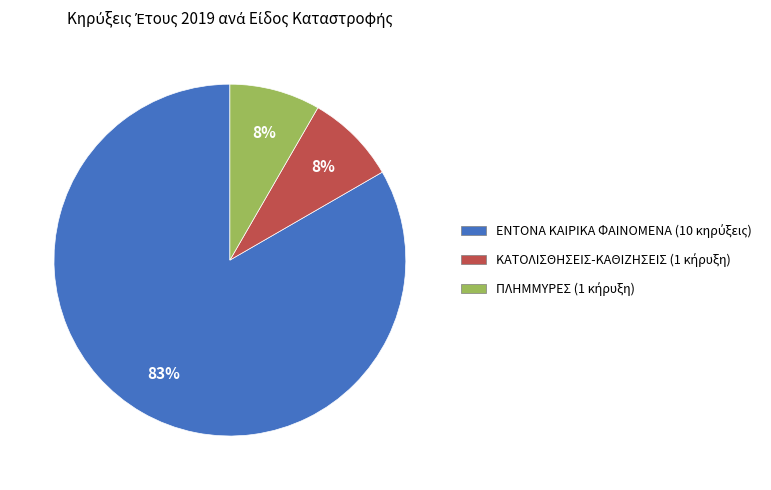

Is there a majority slice in this chart?

Yes